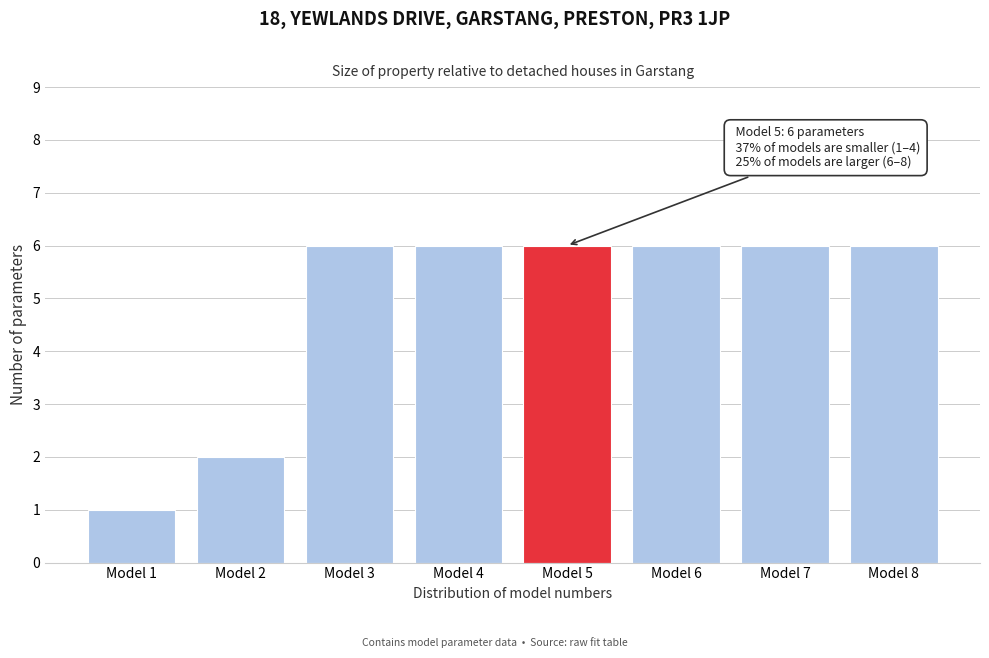

Reading right to left, list all the values displayed in this chart.

Model 8=6	Model 7=6	Model 6=6	Model 5=6	Model 4=6	Model 3=6	Model 2=2	Model 1=1